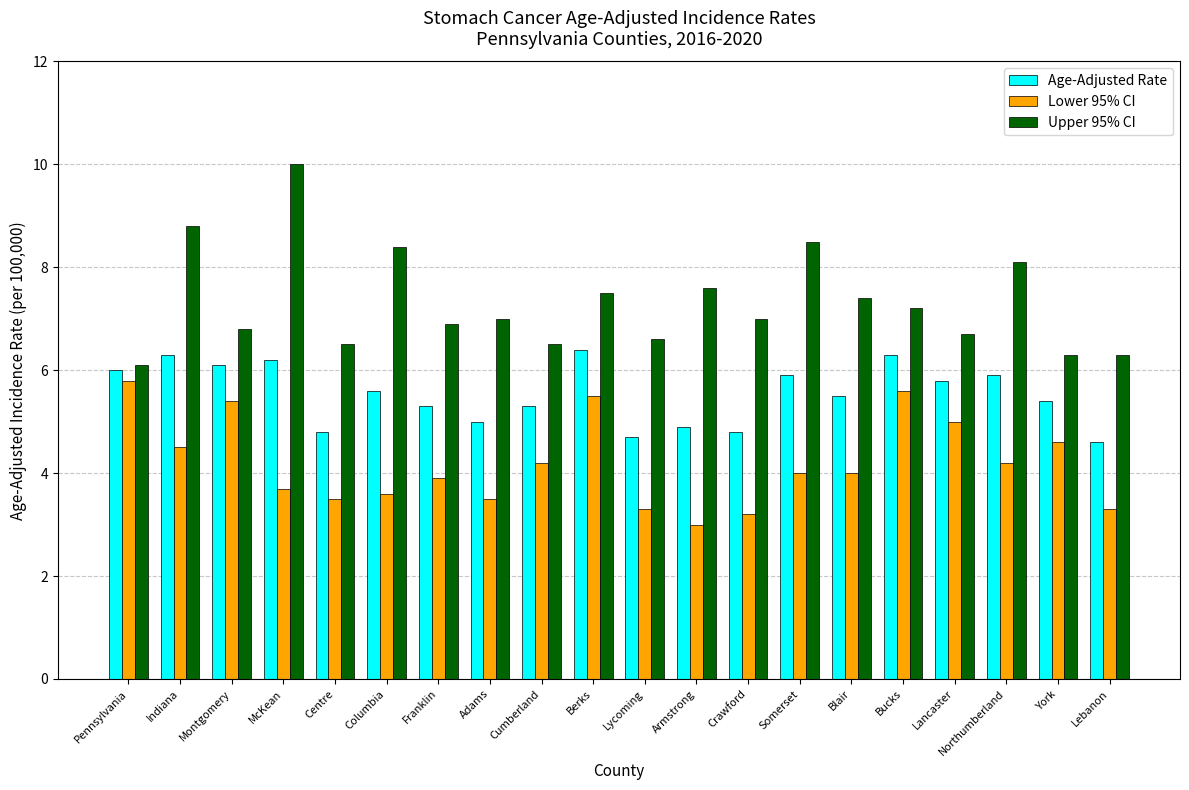

Count the number of data series in this chart.

3